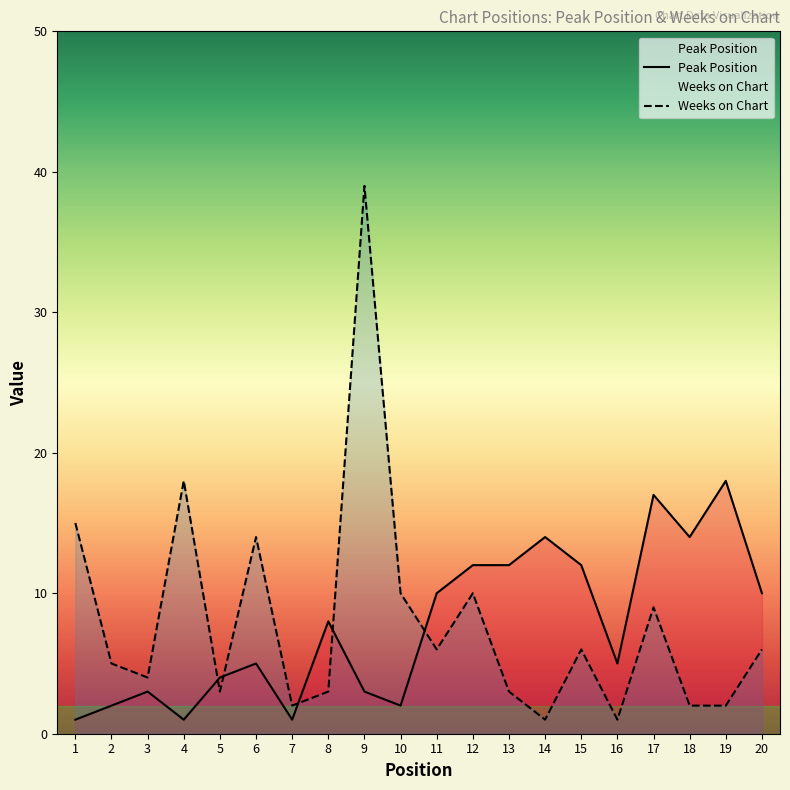

Rank the series by their average value, from highest to lowest.

Weeks on Chart, Peak Position